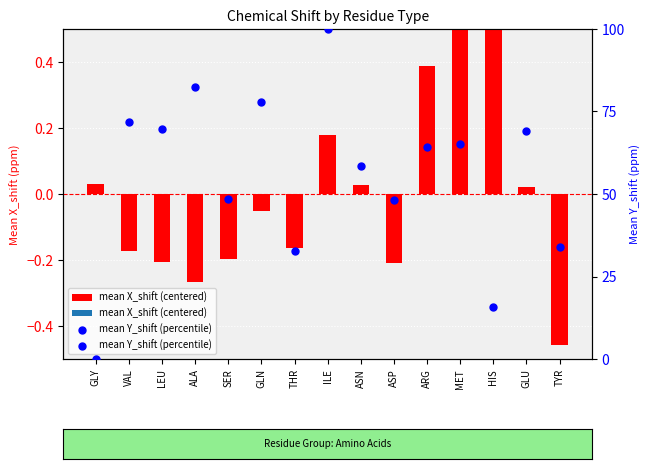

Which series reaches the minimum Y coordinate?

mean X_shift (centered)